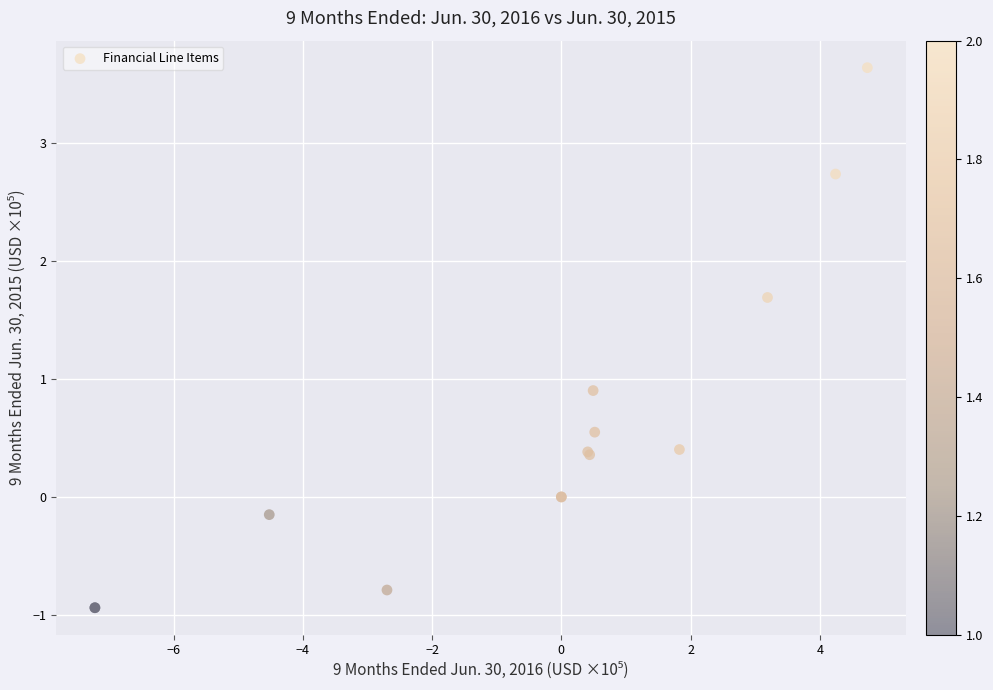

What Y value in the scatter plot is closest to 1?

0.9